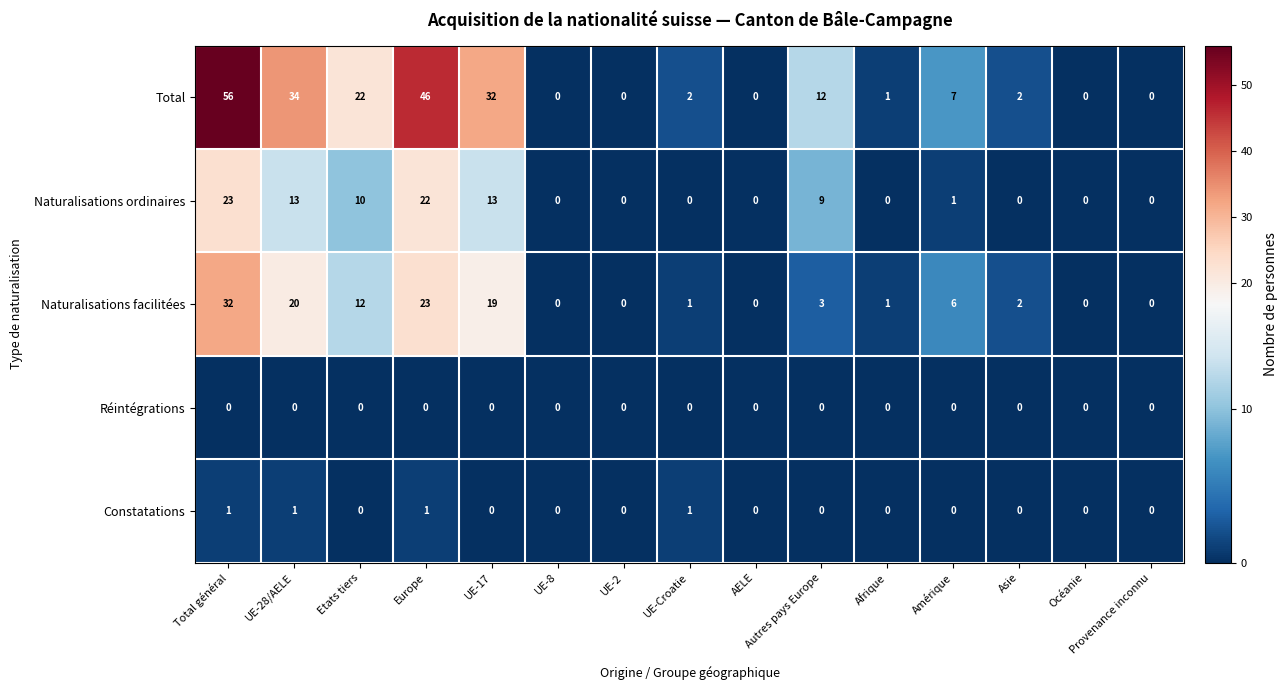

True or false: Naturalisations facilitées has a value of 2 at Asie.

True